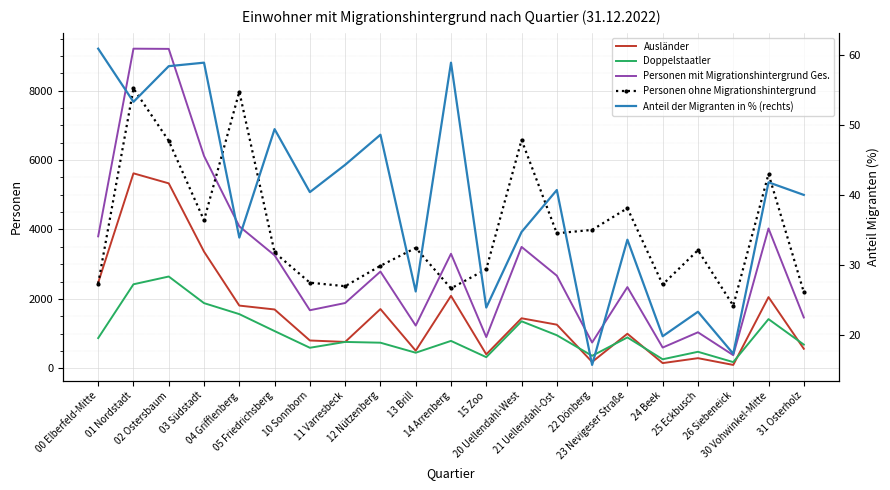

How many interior local peaks does the Anteil der Migranten in % (rechts) series have?

8